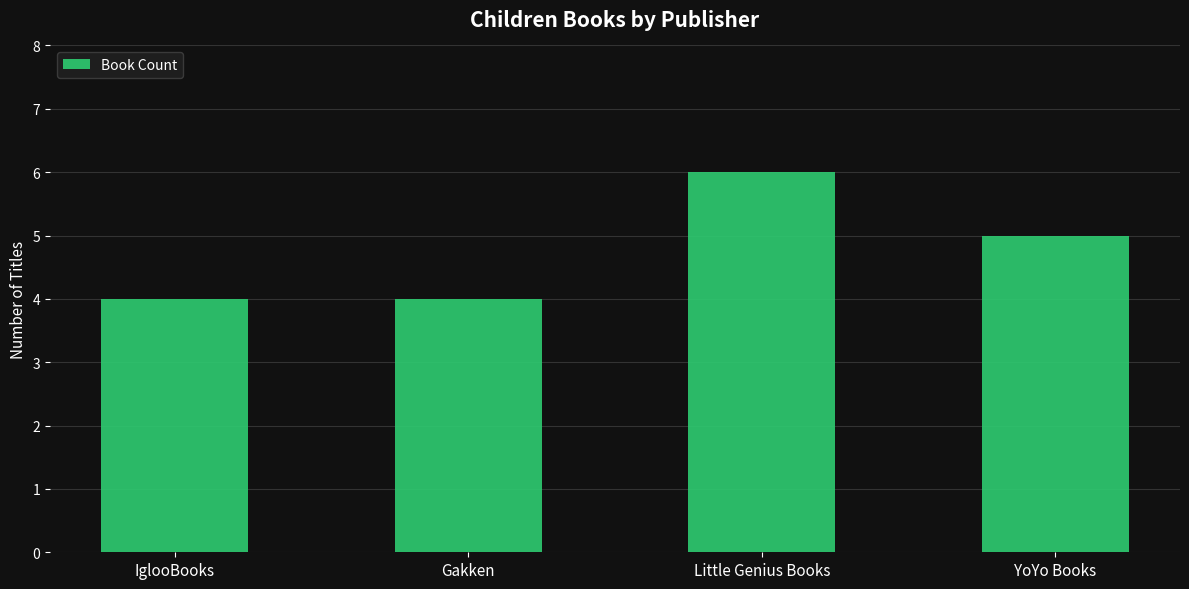

The chart shows a value of 4 at IglooBooks. True or false?

True